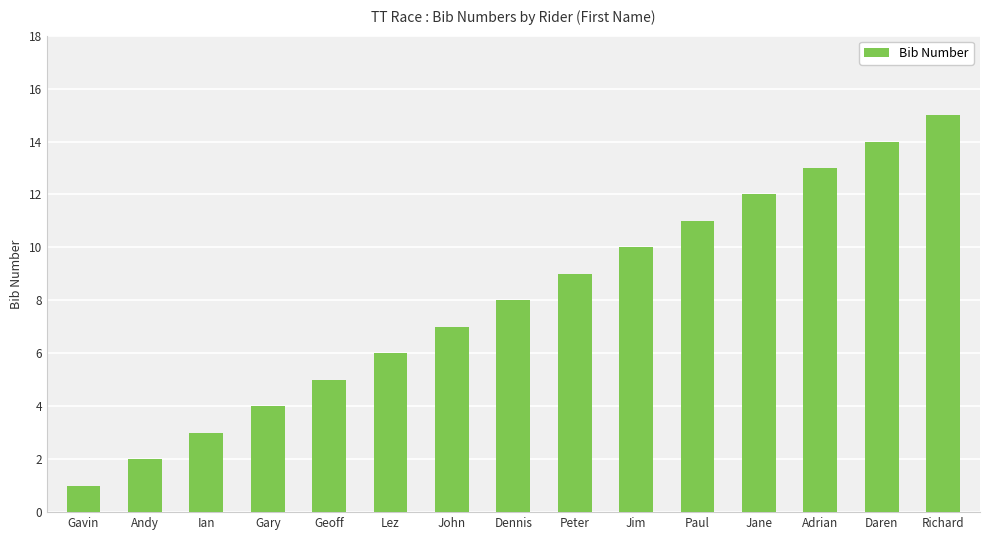

List the labels in order of value, largest first.

Richard, Daren, Adrian, Jane, Paul, Jim, Peter, Dennis, John, Lez, Geoff, Gary, Ian, Andy, Gavin